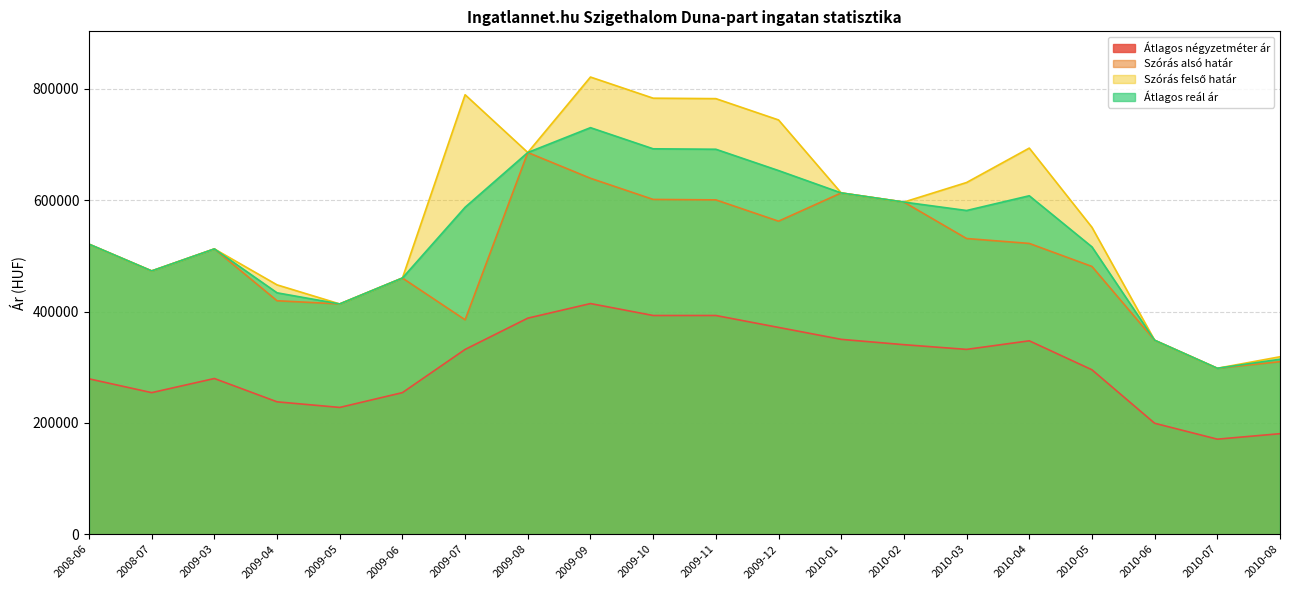

What value does the Átlagos négyzetméter ár series have at 2010-07, to the nearest 10?

170720